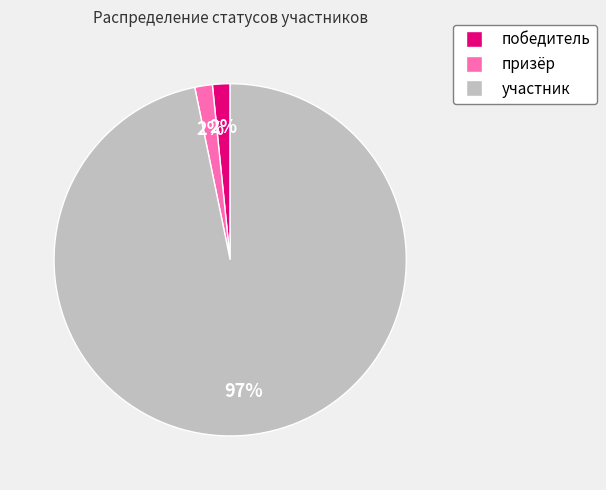

Is it true that победитель is 2% of the pie?

True